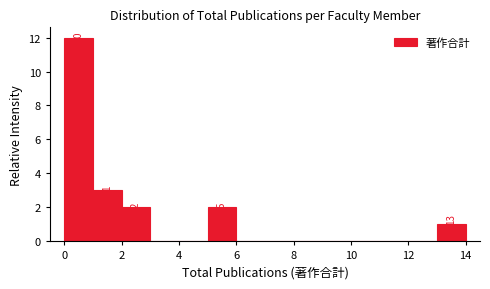

Which range on the x-axis has the tallest bar?

0 to 1